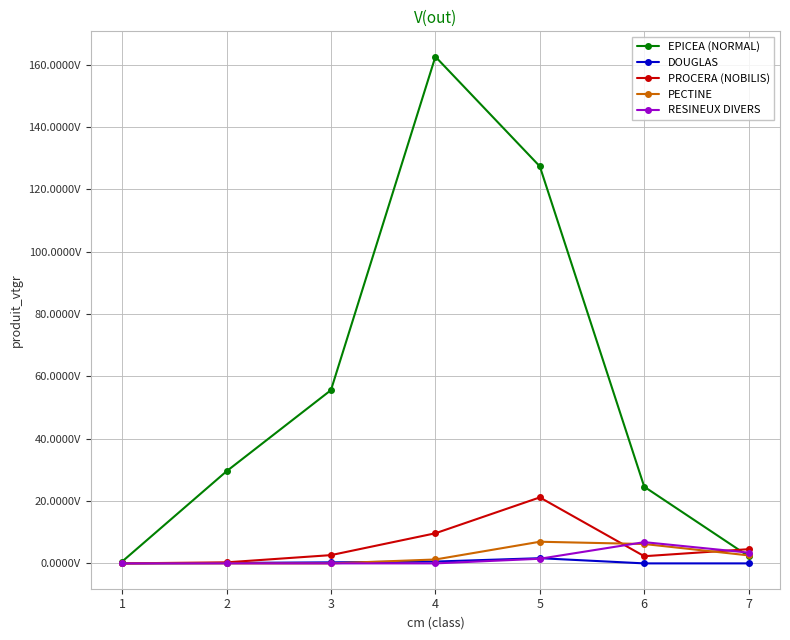

What is the sum of the DOUGLAS values at 4 and 6?

0.6